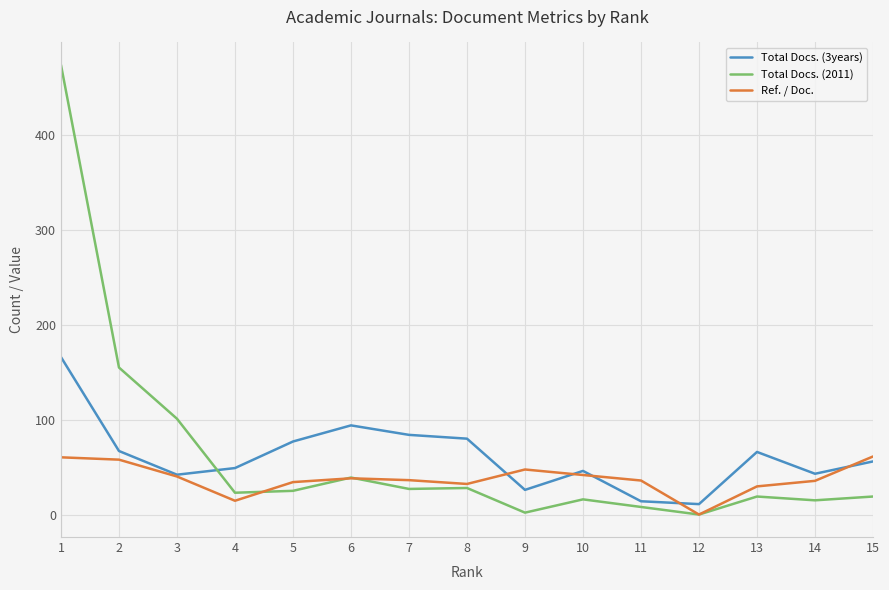

Read the Total Docs. (3years) value at 4.

49.0